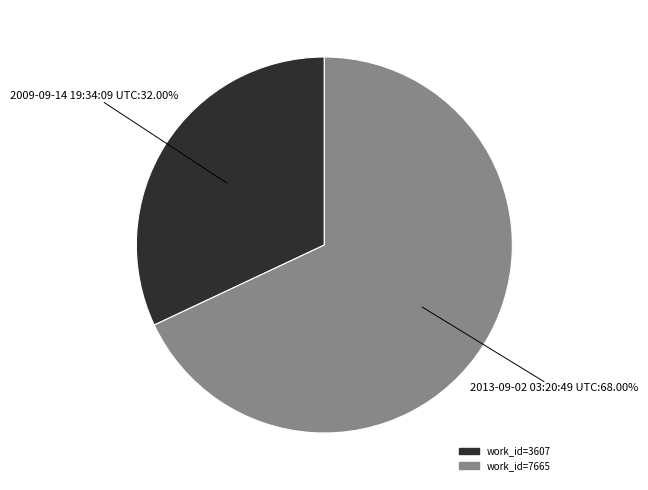

Does any single category account for the majority?

Yes